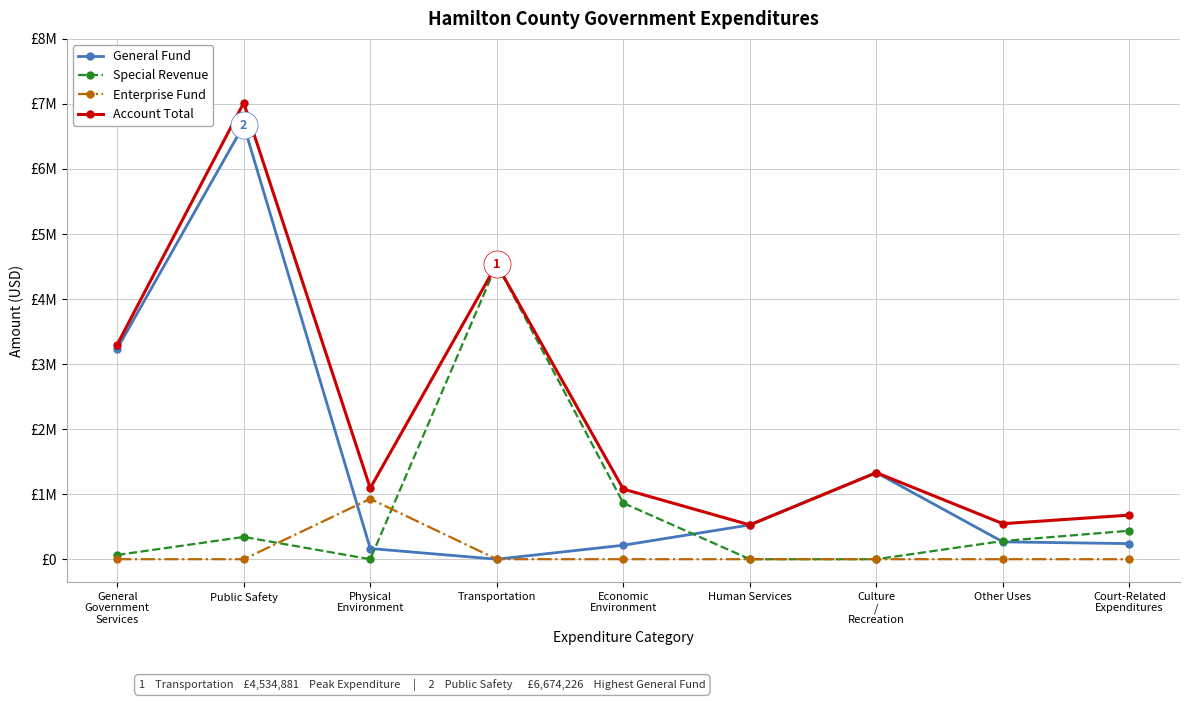

What is the approximate value of Special Revenue at Transportation, to the nearest 50?

4534900